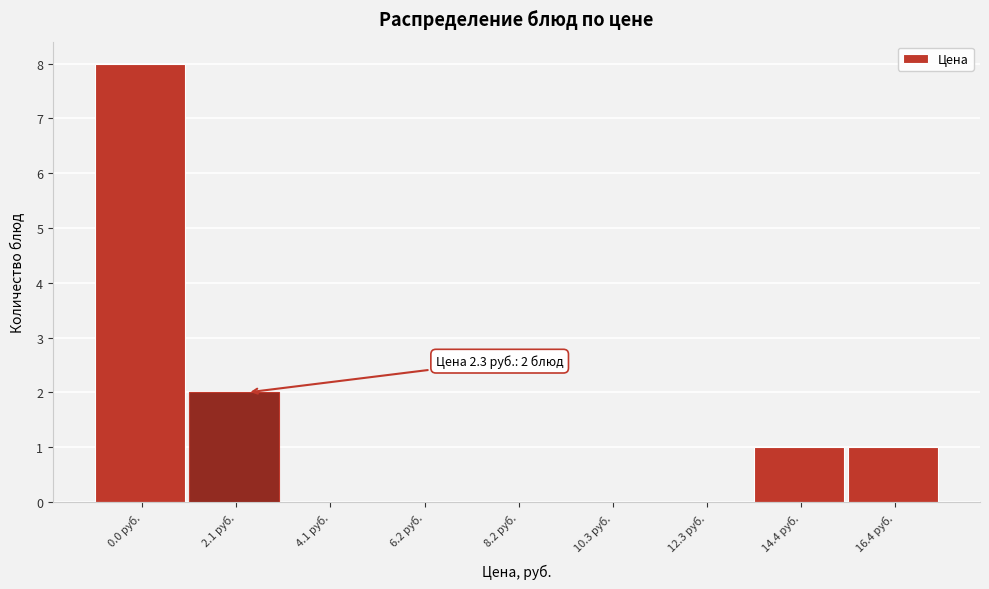

Reading right to left, extract all data points from this chart.

16.4 руб.=1	14.4 руб.=1	12.3 руб.=0	10.3 руб.=0	8.2 руб.=0	6.2 руб.=0	4.1 руб.=0	2.1 руб.=2	0.0 руб.=8